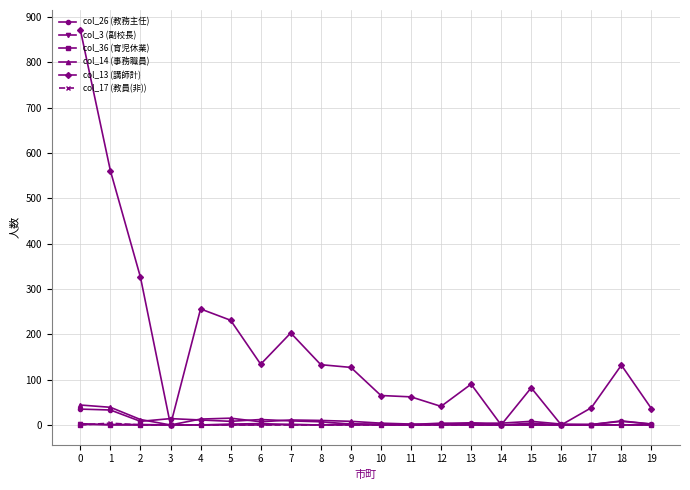

At how many categories does at least one series exceed 485?

2